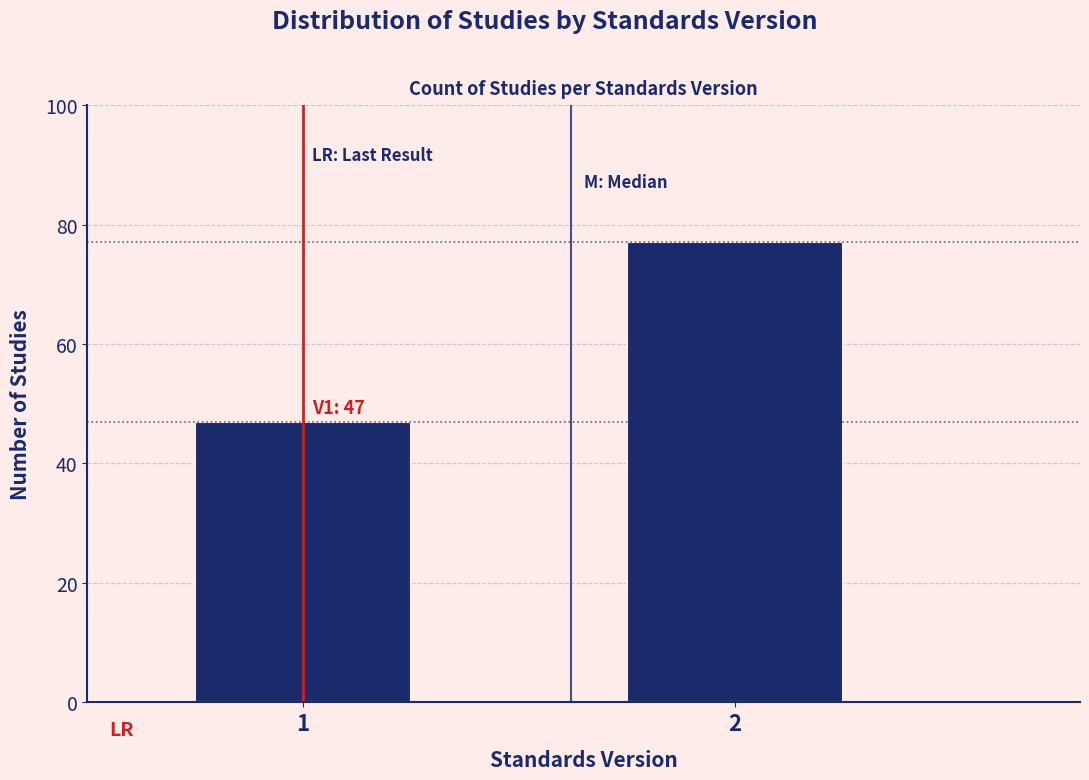

Reading left to right, list all the values displayed in this chart.

1=47	2=77